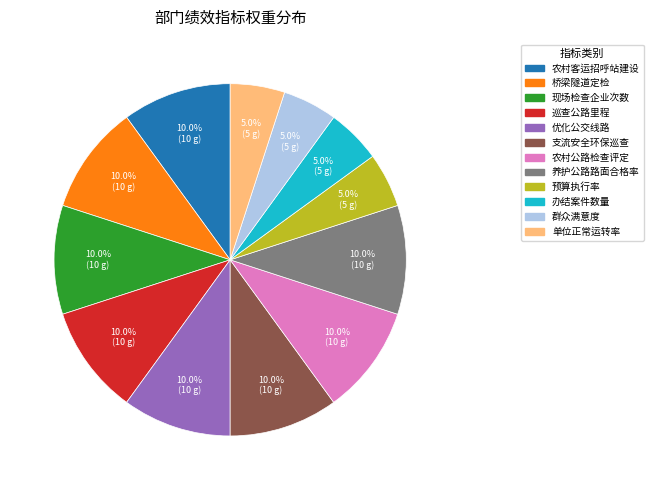

The 养护公路路面合格率 slice represents 10% of the pie. True or false?

True